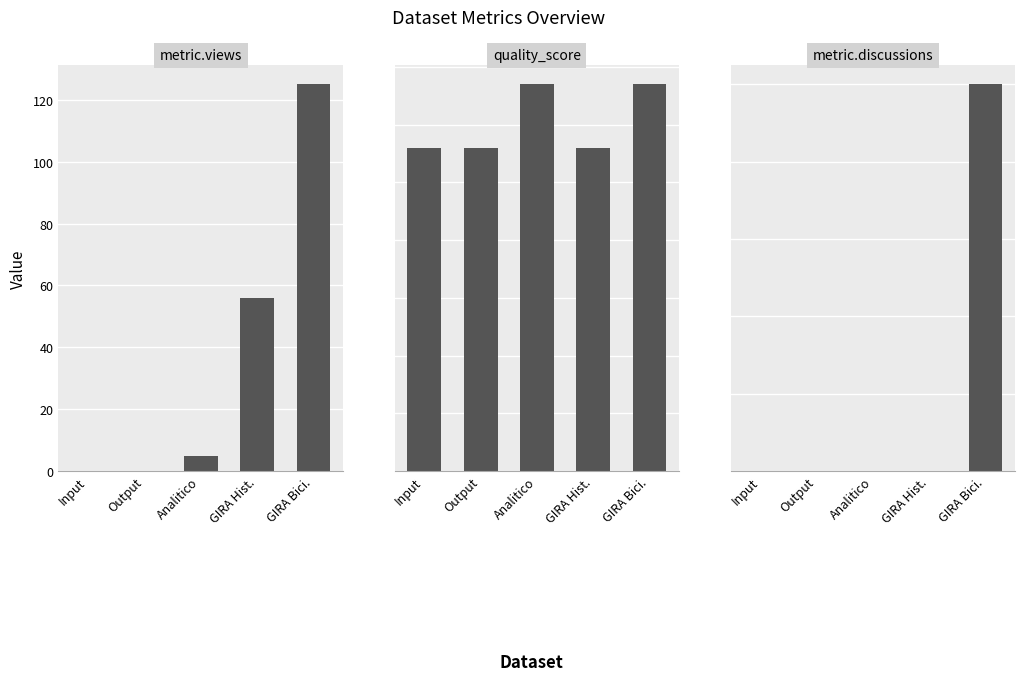

At which category is the sum across all series the highest?

GIRA Bici.